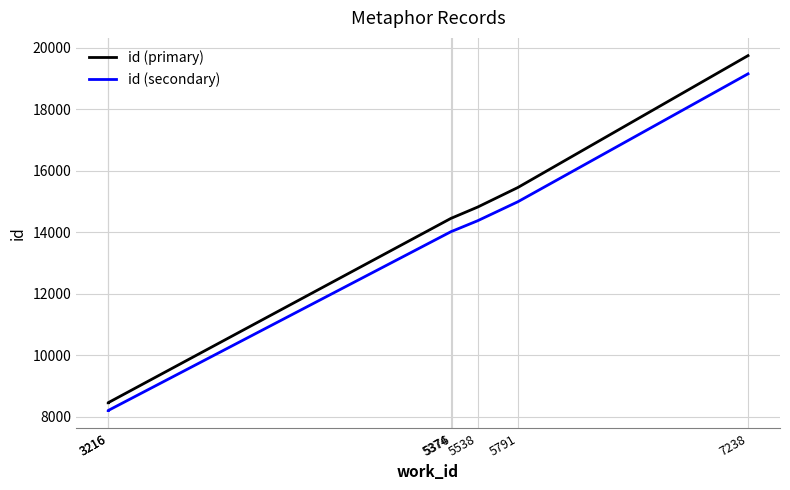

True or false: id (secondary) and id (primary) cross at least once.

False